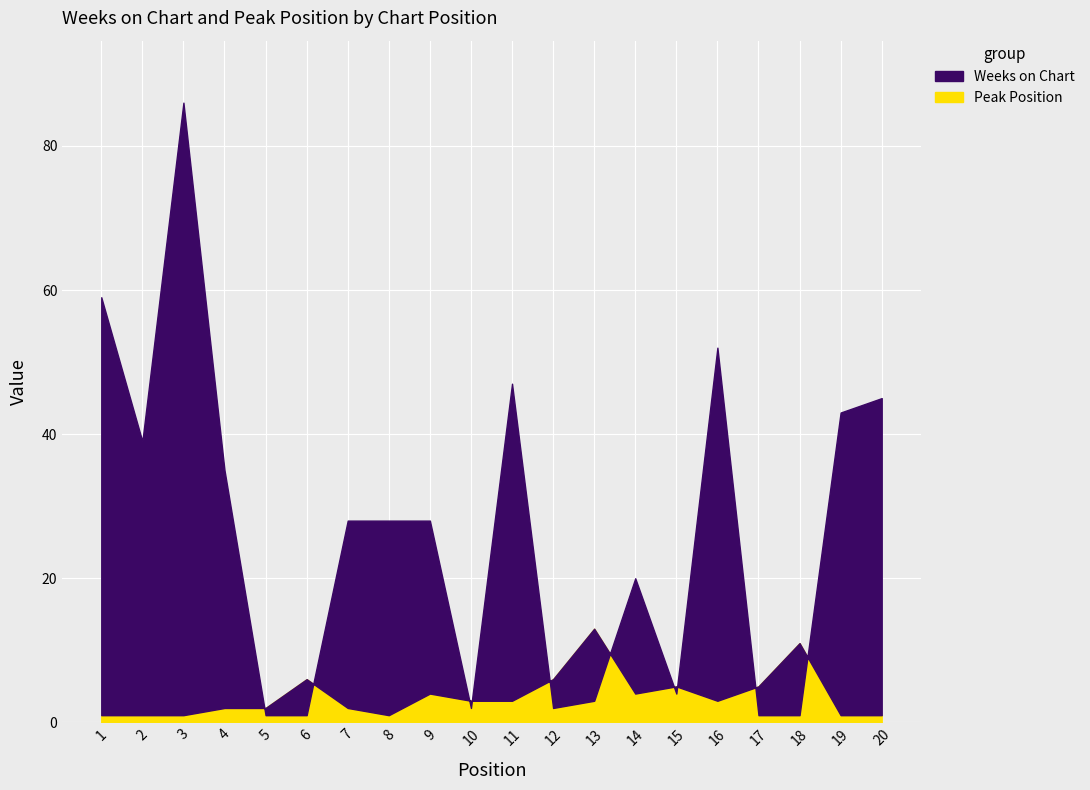

True or false: Peak Position has a value of 2 at 4.

True